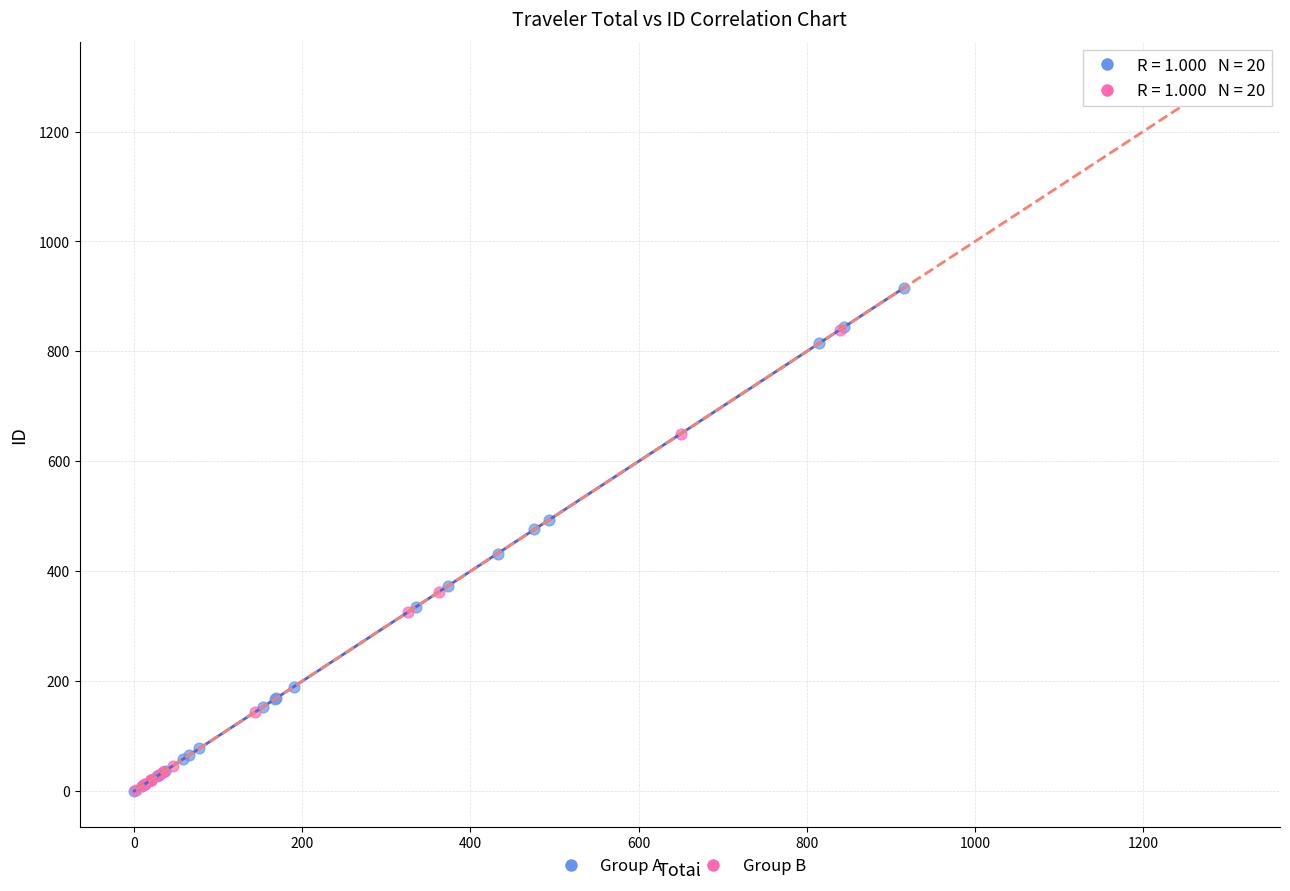

Which series reaches the maximum Y coordinate?

Group B